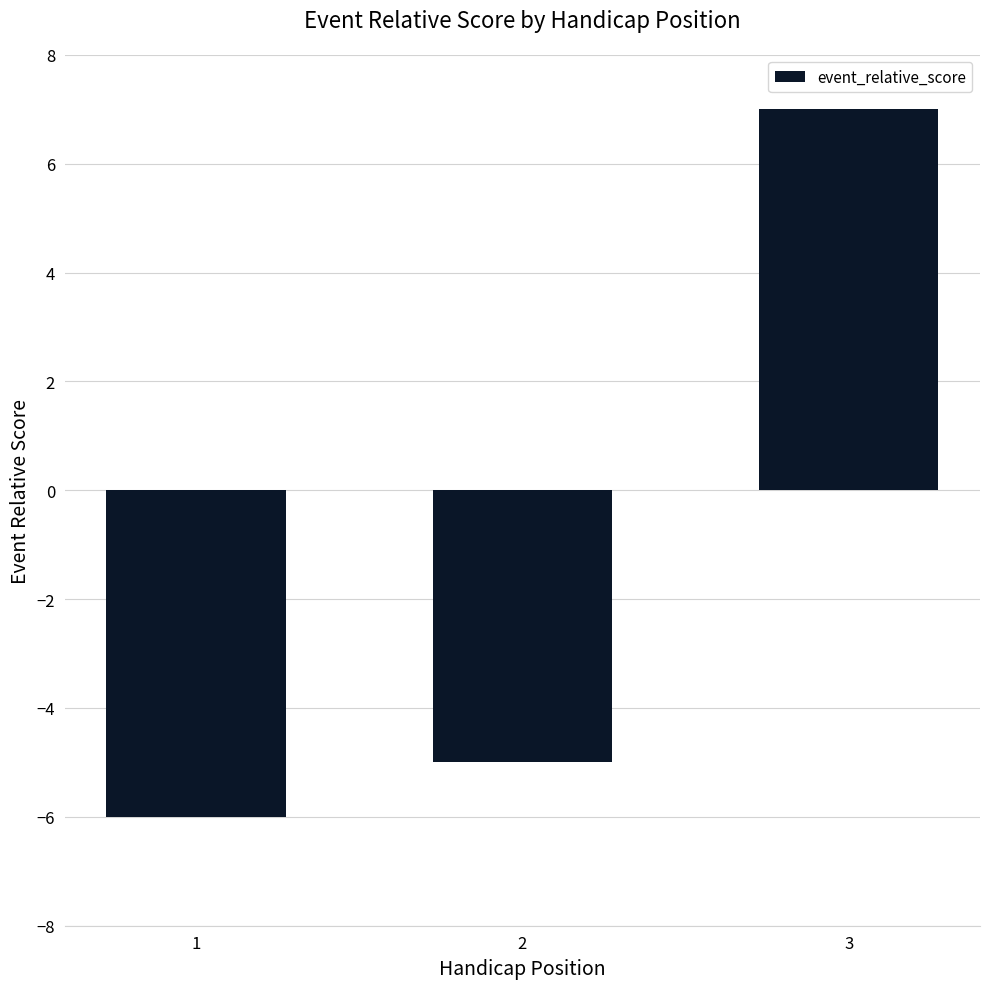

What is the smallest value displayed?

-6